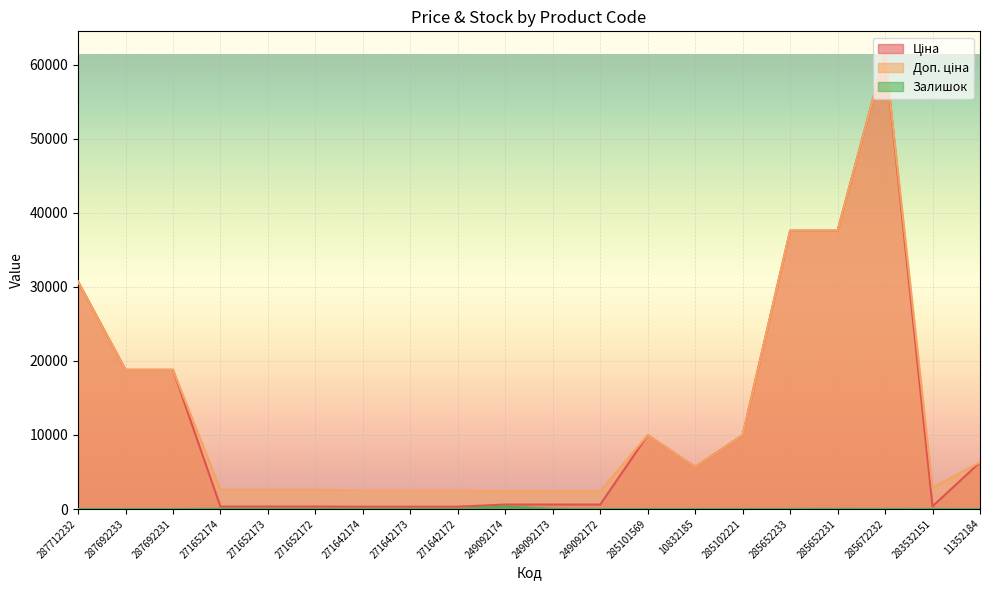

What is the difference between the Доп. ціна values at 287712232 and 271652172?

28118.8